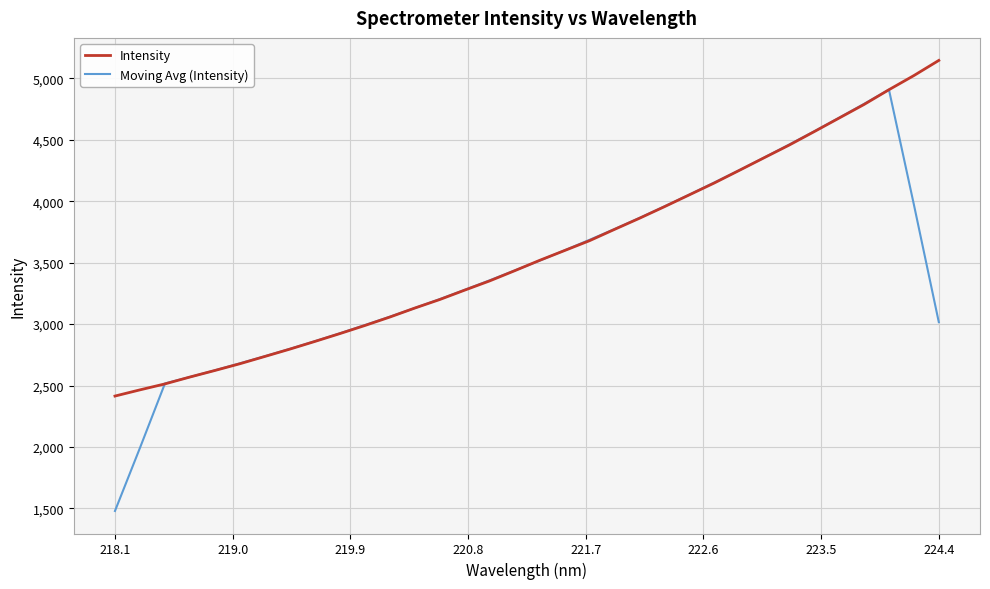

What is the greatest value displayed?

5147.2